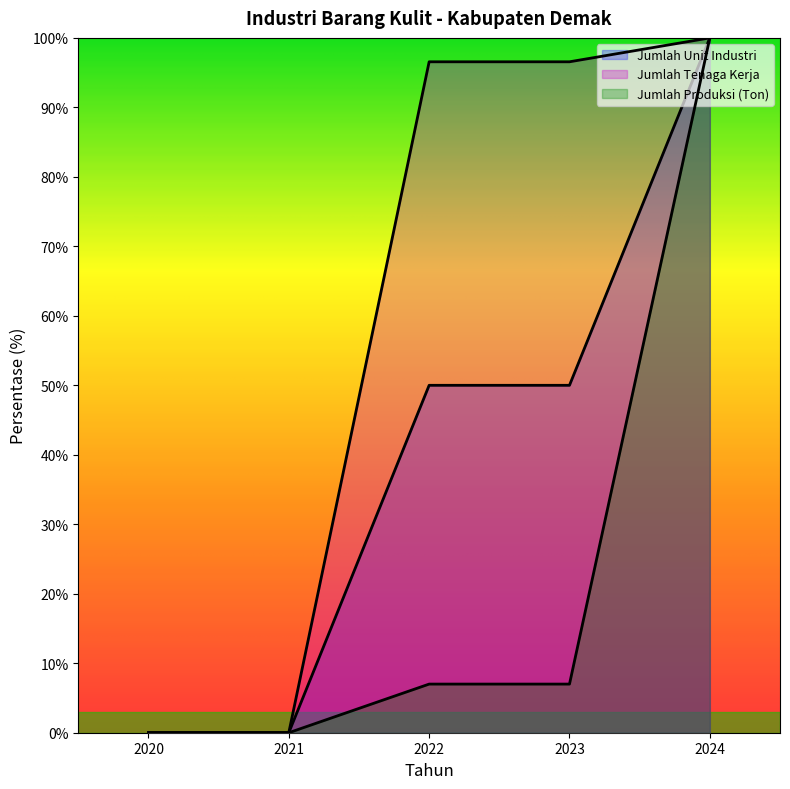

Which series has the largest total across all categories?

Jumlah Tenaga Kerja